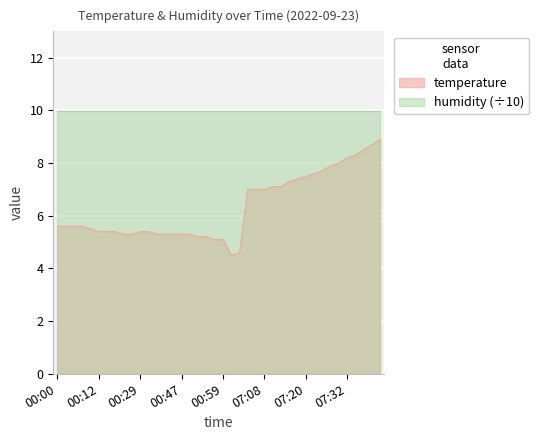

What is the sum of all values?

252.9